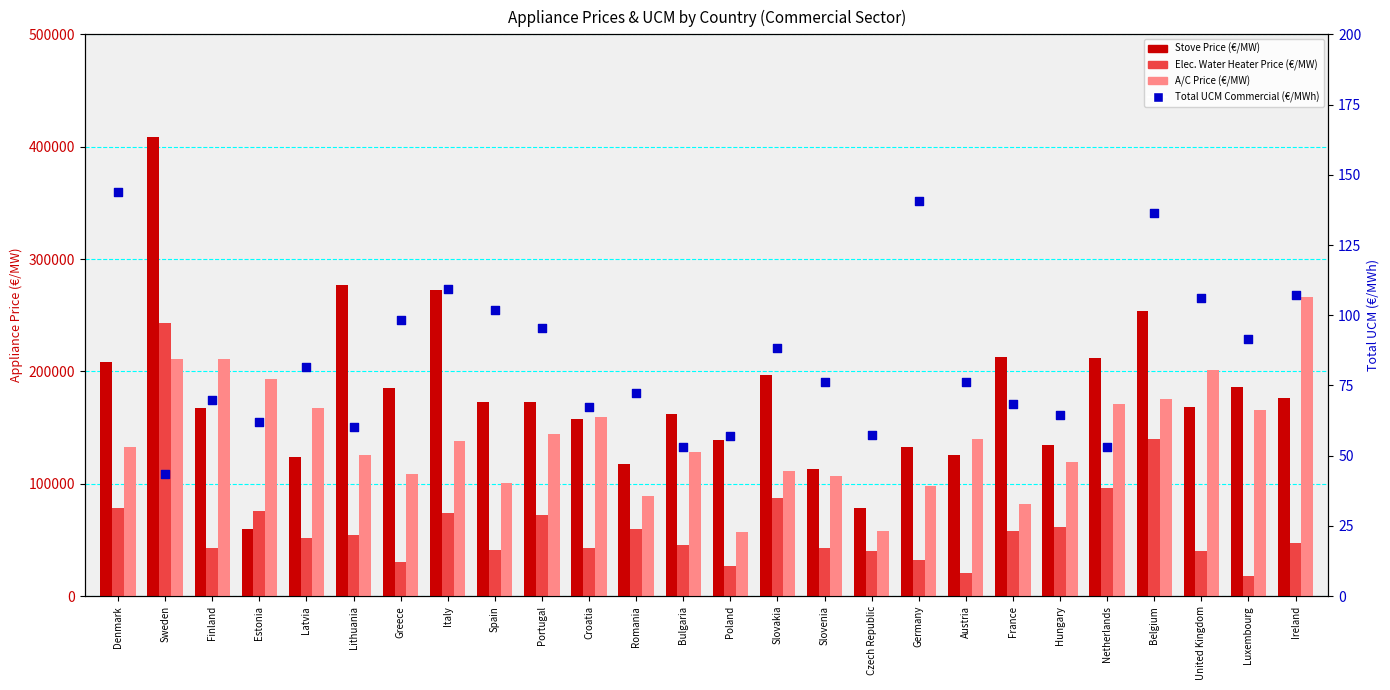

What are all the series names shown in the legend?

Stove Price (€/MW), Elec. Water Heater Price (€/MW), A/C Price (€/MW), Total UCM Commercial (€/MWh)